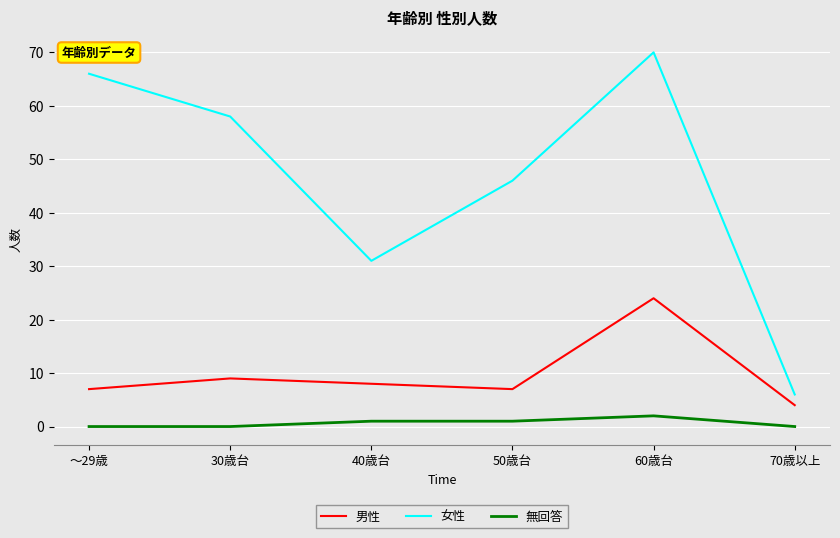

What position from the right is 30歳台?

5